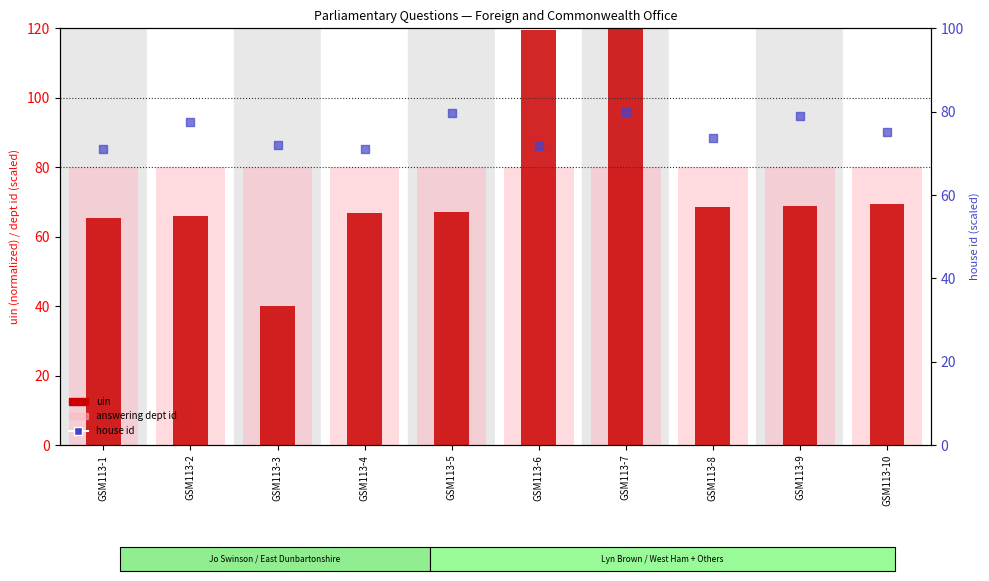

Which series has the largest total across all categories?

answering dept id